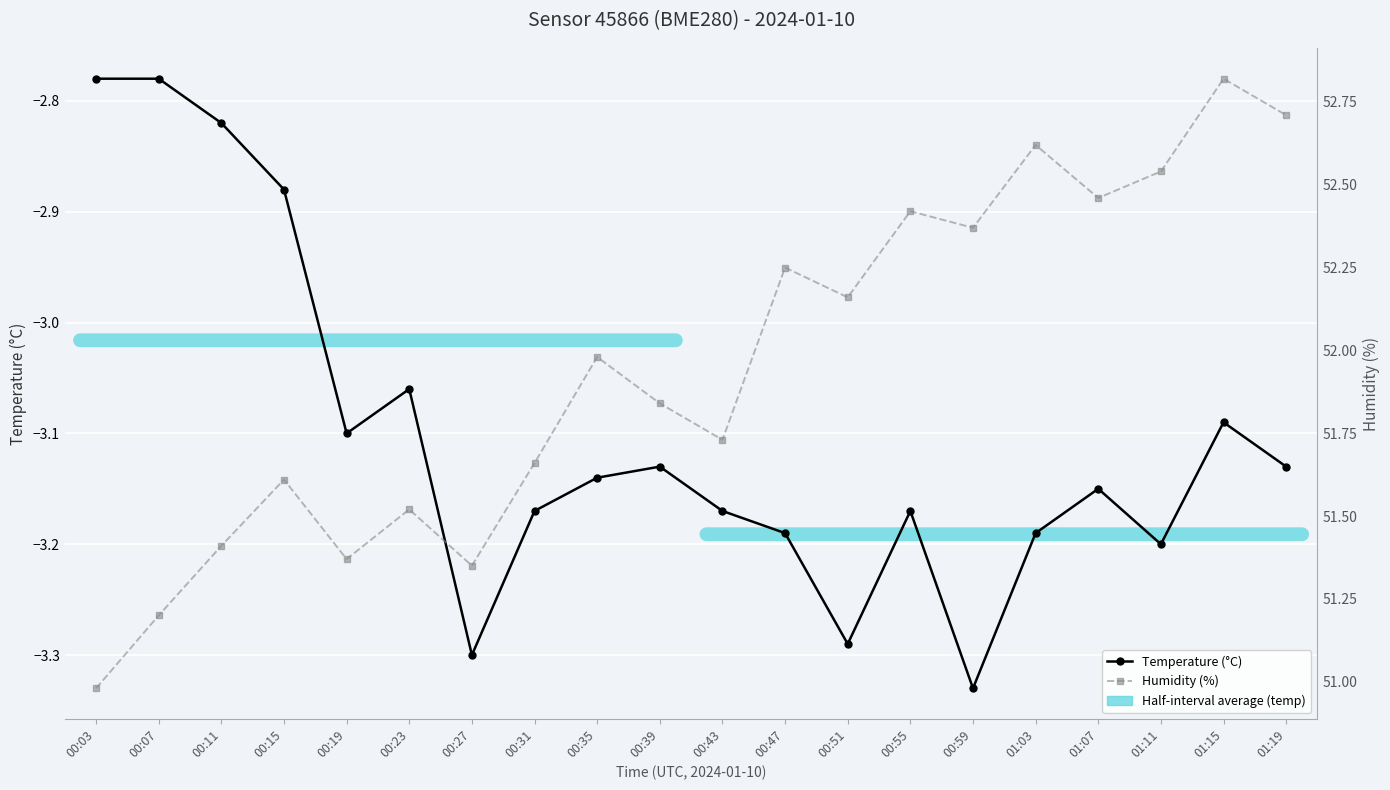

What position from the left is 00:35?

9